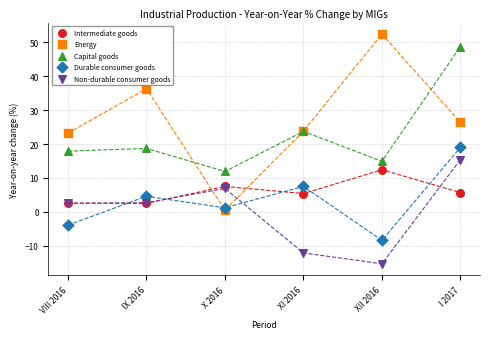

In the Capital goods series, what Y value is closest to 30?

23.7